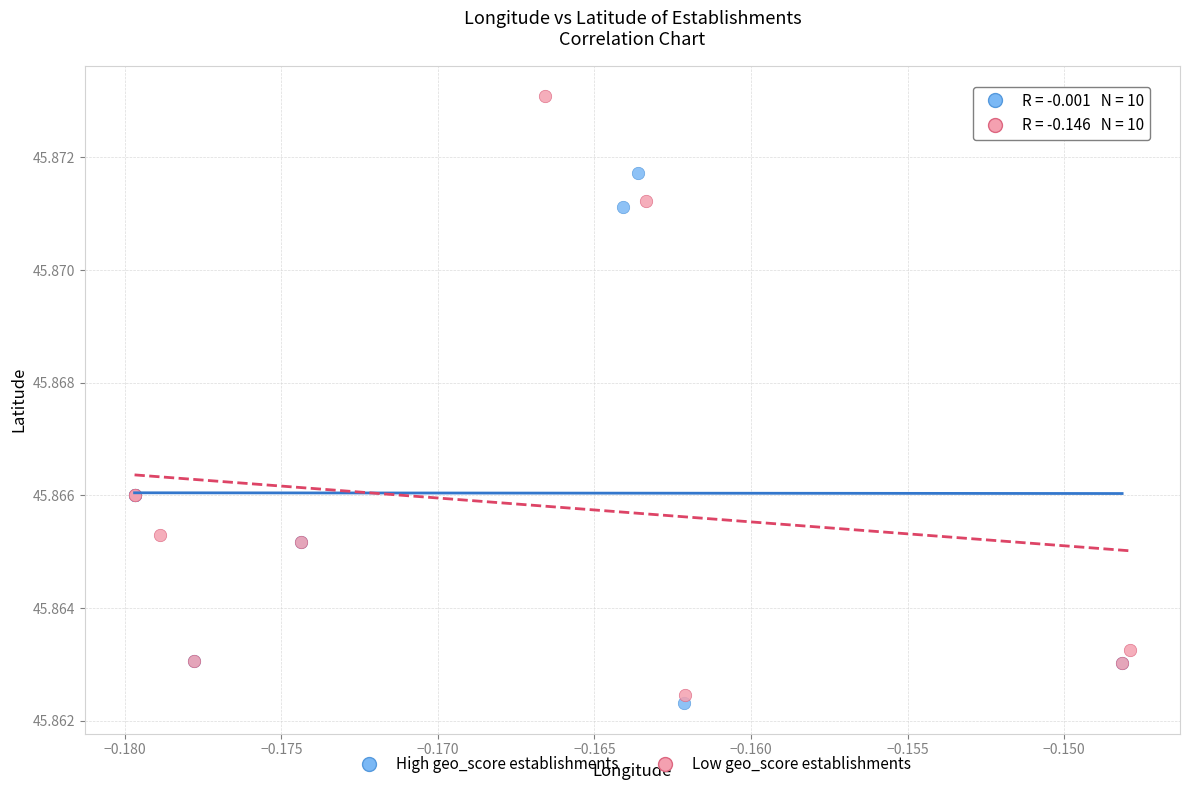

Which series contains the lowest Y value?

High geo_score establishments